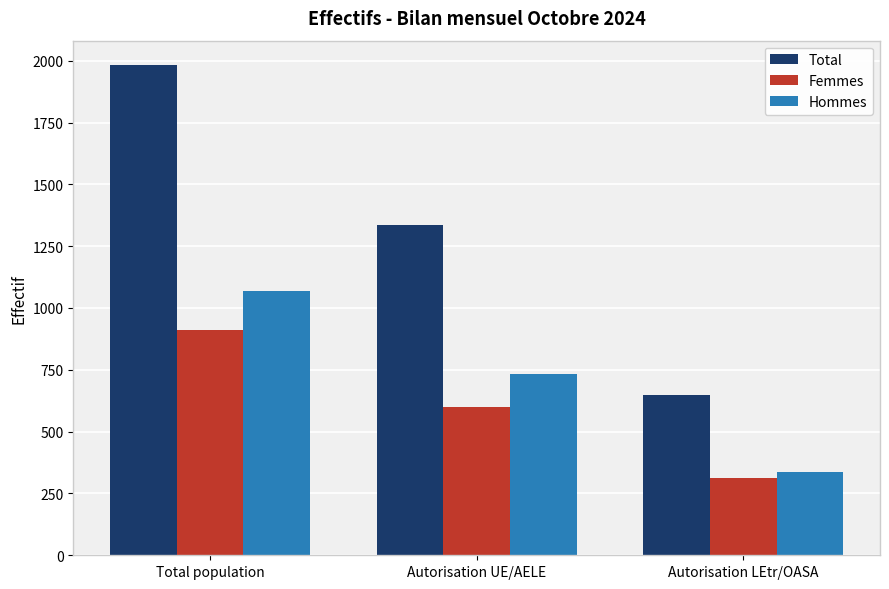

The Femmes series shows 600 at Autorisation UE/AELE. True or false?

True